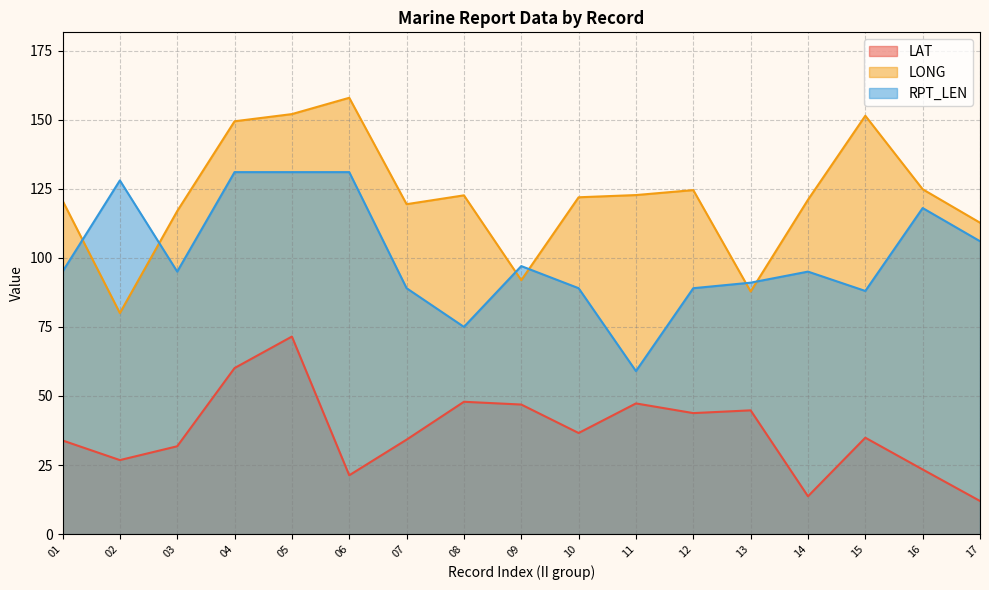

Which label corresponds to the smallest value in the chart?

17